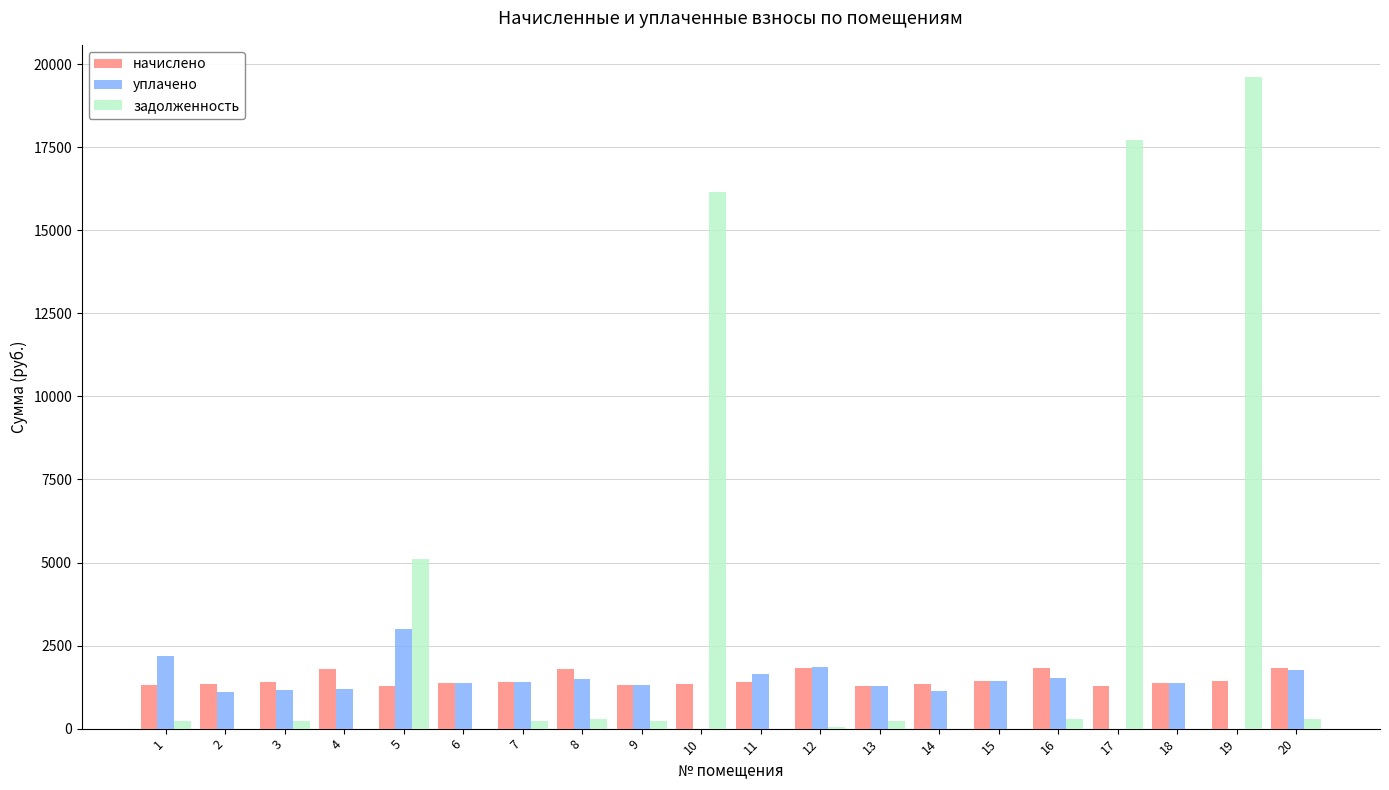

What is the maximum value shown in the chart?

19603.2